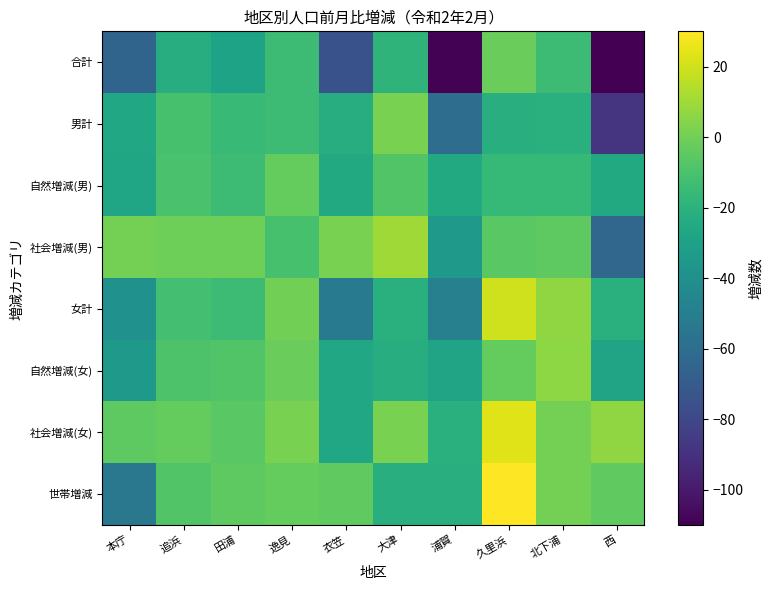

Reading left to right, transcribe all the data shown in this chart.

合計: 本庁=-65	追浜=-23	田浦=-29	逸見=-14	衣笠=-75	大津=-19	浦賀=-109	久里浜=-2	北下浦=-14	西=-110
男計: 本庁=-26	追浜=-11	田浦=-15	逸見=-14	衣笠=-23	大津=2	浦賀=-60	久里浜=-22	北下浦=-21	西=-89
自然増減(男): 本庁=-27	追浜=-10	田浦=-14	逸見=-3	衣笠=-25	大津=-8	浦賀=-25	久里浜=-16	北下浦=-16	西=-25
社会増減(男): 本庁=1	追浜=-1	田浦=-1	逸見=-11	衣笠=2	大津=10	浦賀=-35	久里浜=-6	北下浦=-5	西=-64
女計: 本庁=-39	追浜=-12	田浦=-14	逸見=0	衣笠=-52	大津=-21	浦賀=-49	久里浜=20	北下浦=7	西=-21
自然増減(女): 本庁=-34	追浜=-9	田浦=-8	逸見=-2	衣笠=-26	大津=-23	浦賀=-28	久里浜=-3	北下浦=6	西=-28
社会増減(女): 本庁=-5	追浜=-3	田浦=-6	逸見=2	衣笠=-26	大津=2	浦賀=-21	久里浜=23	北下浦=1	西=7
世帯増減: 本庁=-54	追浜=-8	田浦=-5	逸見=-3	衣笠=-4	大津=-22	浦賀=-22	久里浜=30	北下浦=1	西=-4